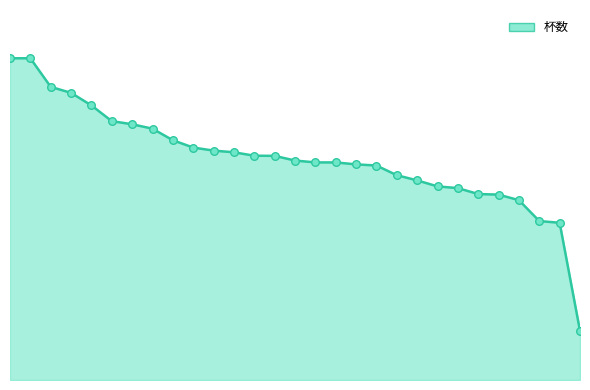

Does the chart have visible grid lines?

No